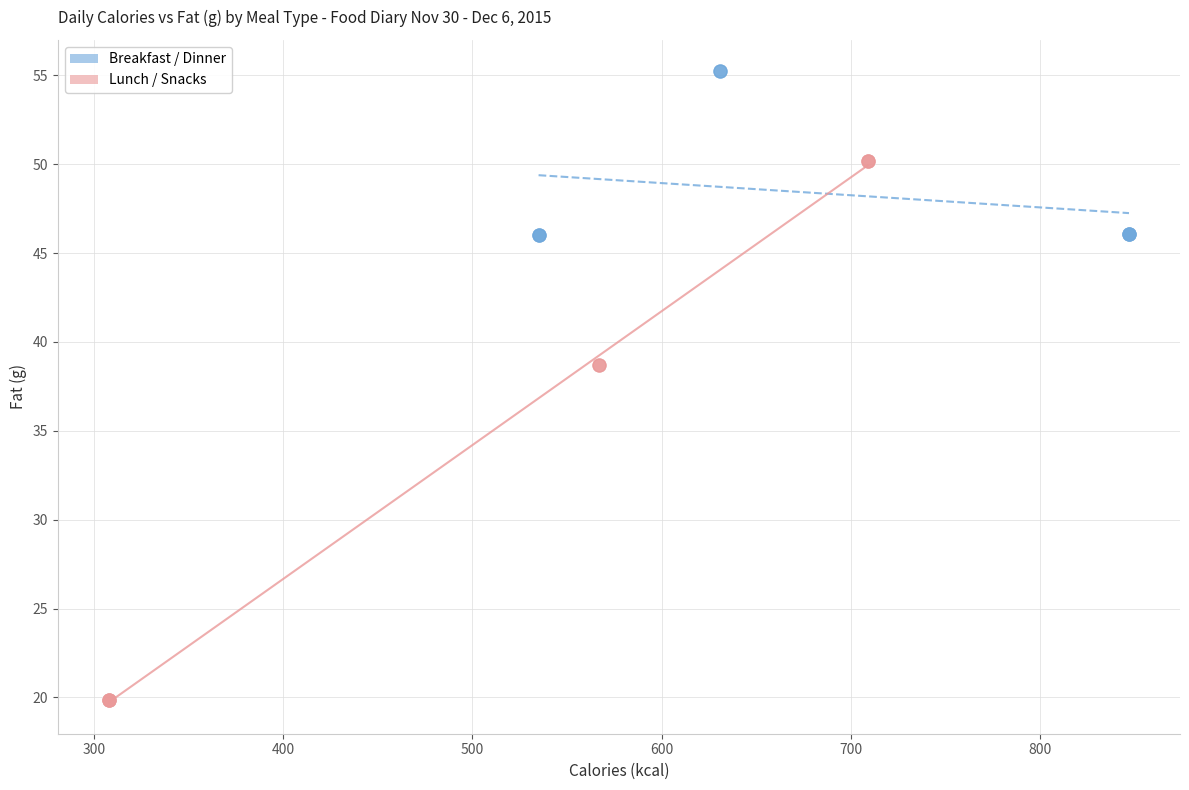

Which series reaches the minimum Y coordinate?

Lunch / Snacks